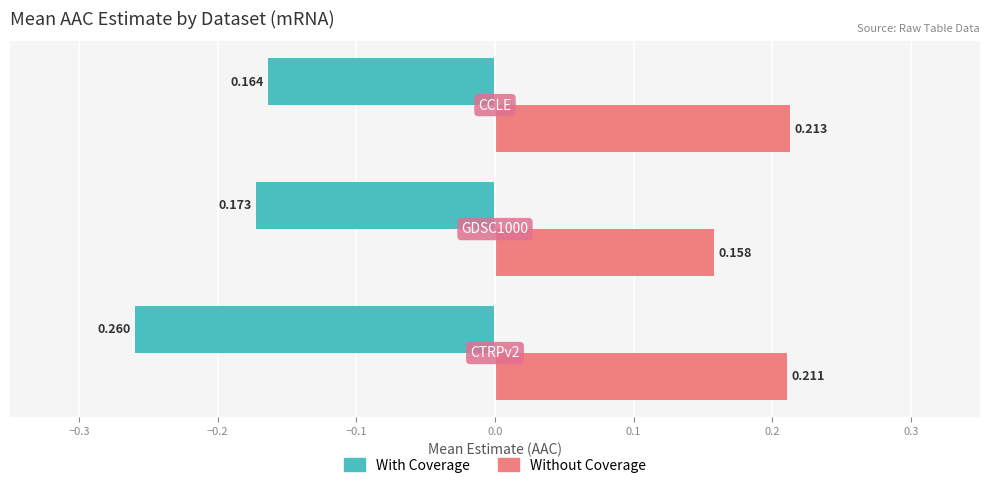

Which series has the largest total across all categories?

Without Coverage